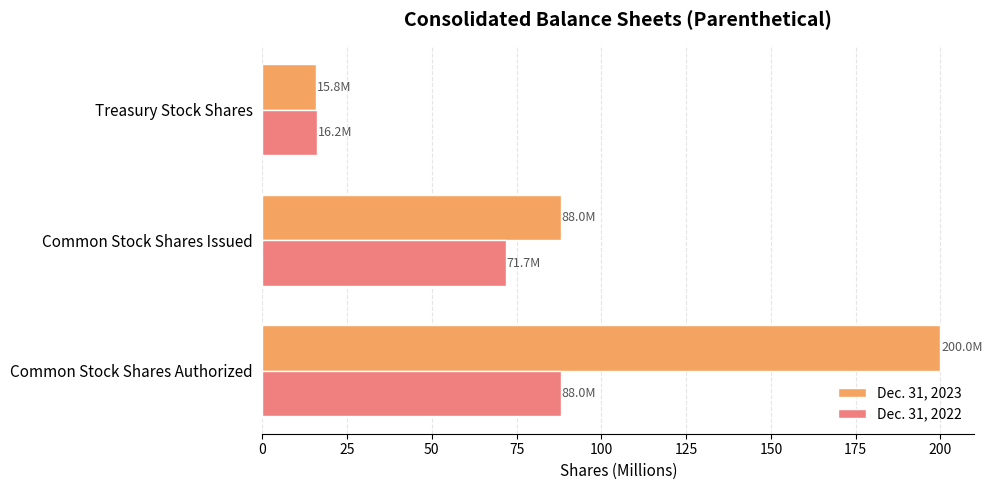

List the series in order of their peak value, highest first.

Dec. 31, 2023, Dec. 31, 2022